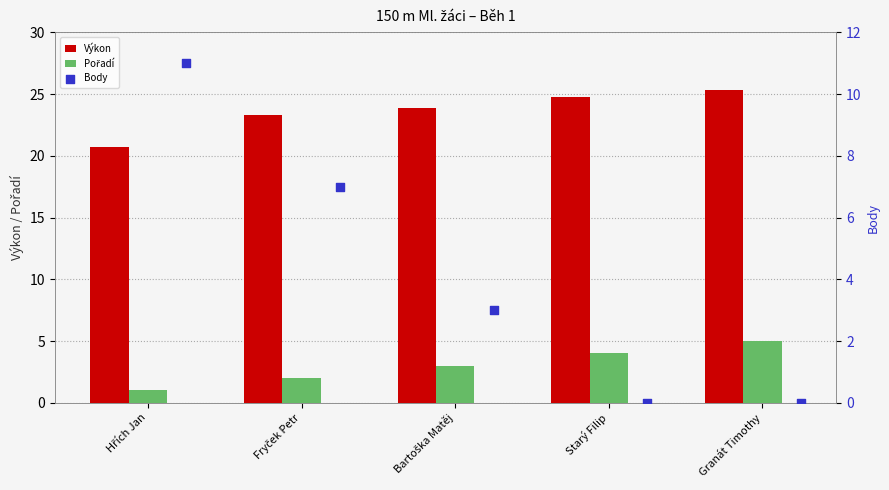

Which series contains the lowest Y value?

Body